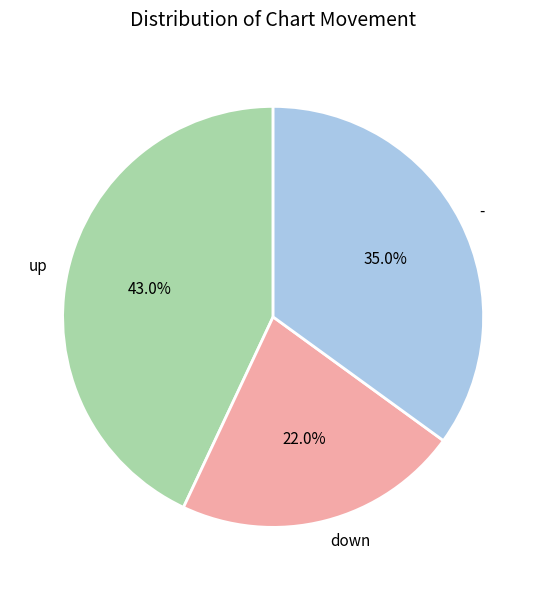

Rank the categories by value from lowest to highest.

down, -, up